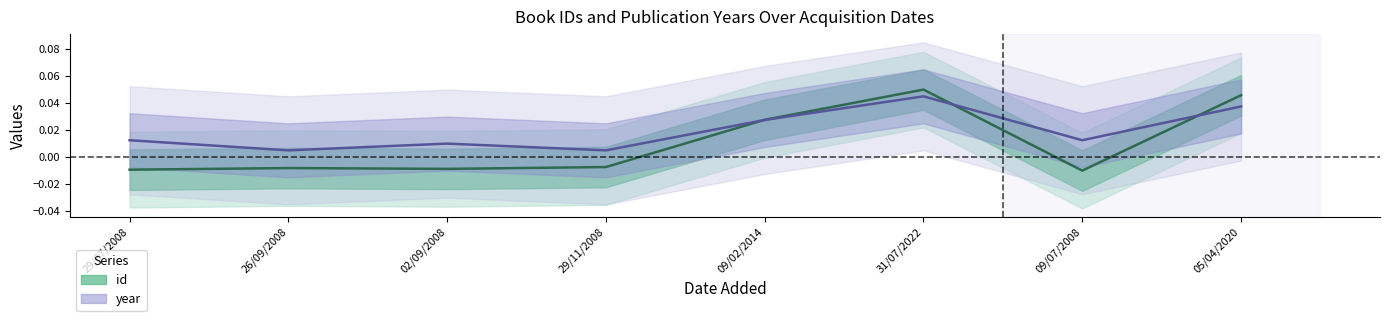

Reading left to right, transcribe all the data shown in this chart.

id: 29/07/2008=-0.0	26/09/2008=-0.0	02/09/2008=-0.0	29/11/2008=-0.0	09/02/2014=0.0	31/07/2022=0.0	09/07/2008=-0.0	05/04/2020=0.0
year: 29/07/2008=0.0	26/09/2008=0.0	02/09/2008=0.0	29/11/2008=0.0	09/02/2014=0.0	31/07/2022=0.0	09/07/2008=0.0	05/04/2020=0.0